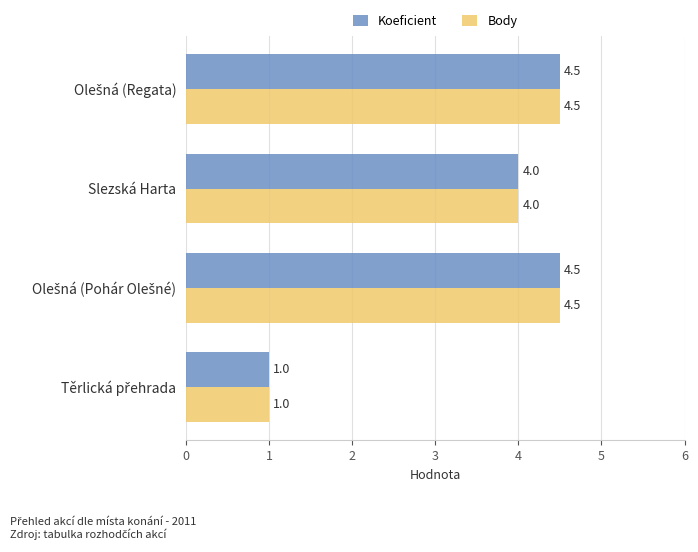

What is the average value of the Body series?

3.5